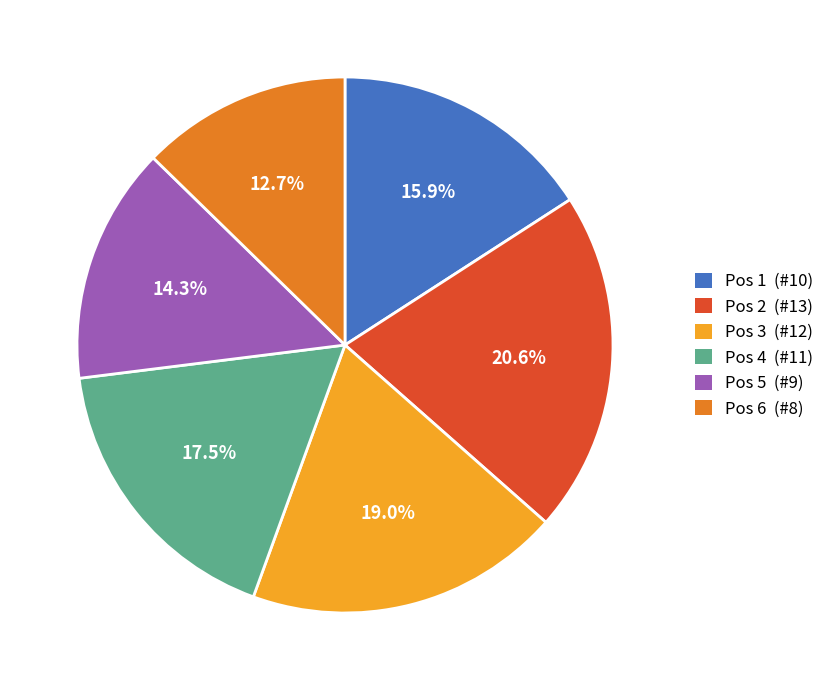

What portion of the pie excludes Pos 3 (#12)?

81.0%